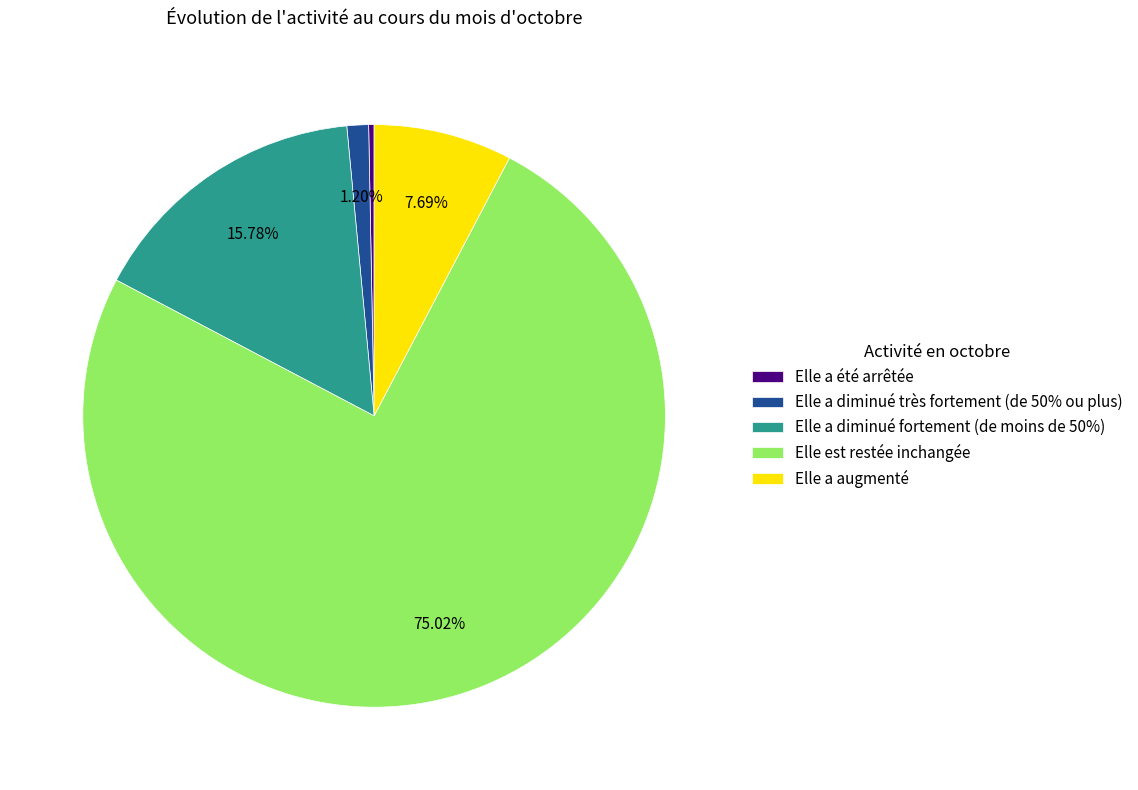

Which has a higher value, Elle est restée inchangée or Elle a diminué fortement (de moins de 50%)?

Elle est restée inchangée